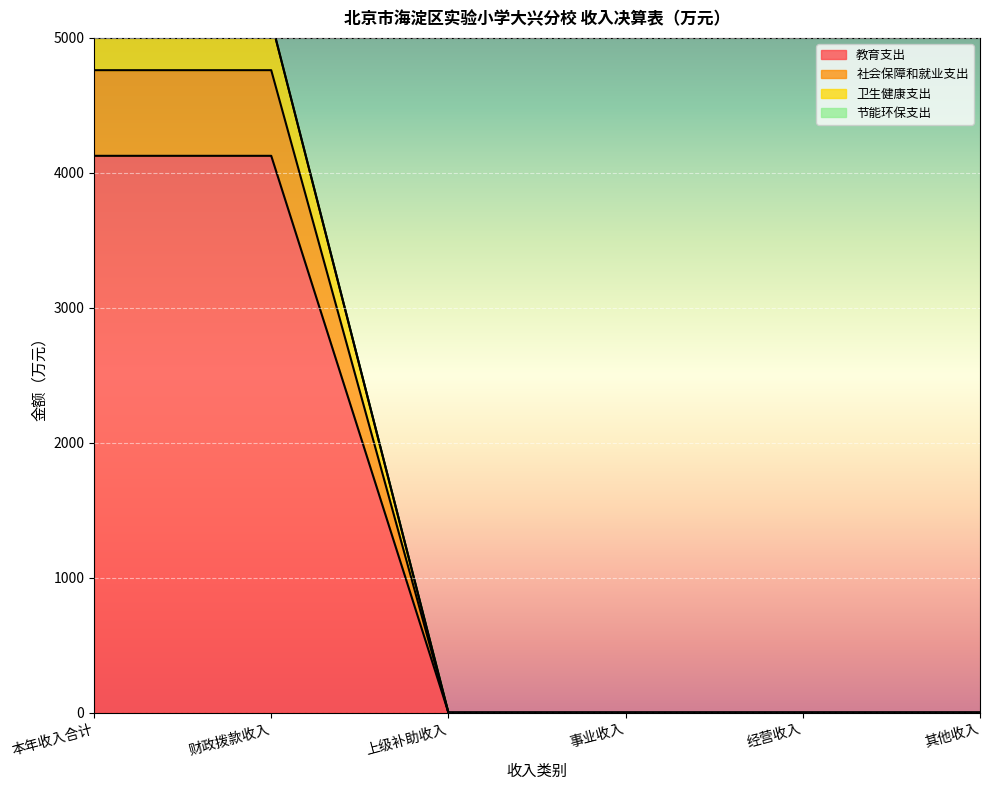

Which series has the largest total across all categories?

节能环保支出